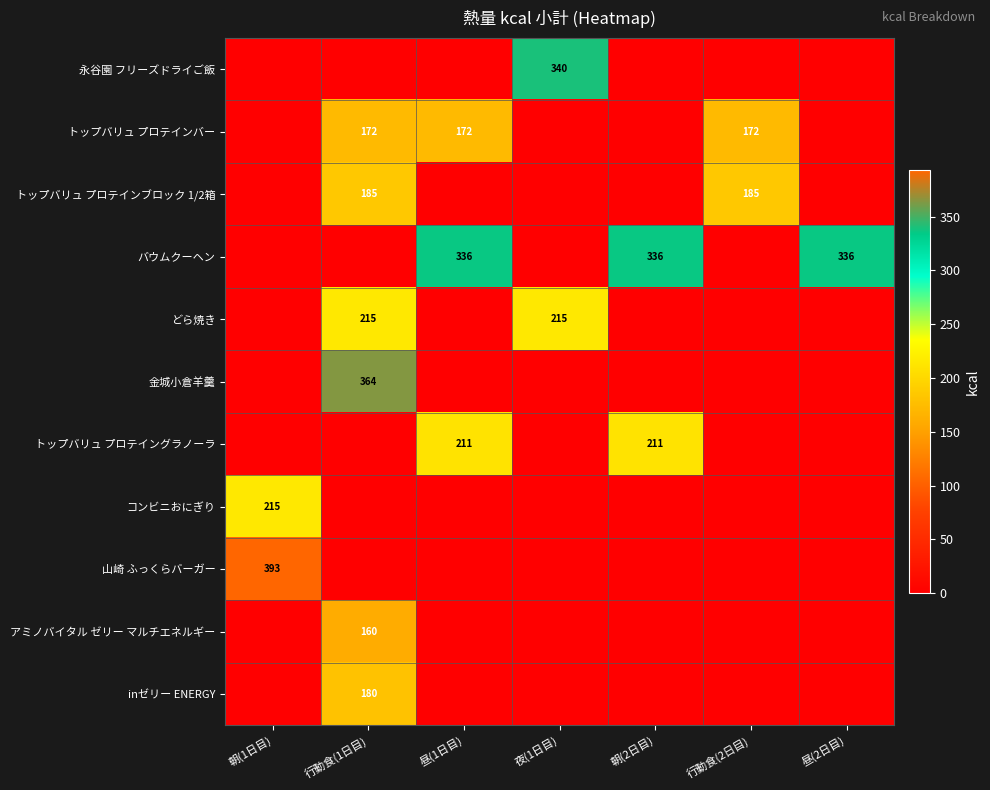

The value of inゼリー ENERGY at 行動食(1日目) is 180. True or false?

True